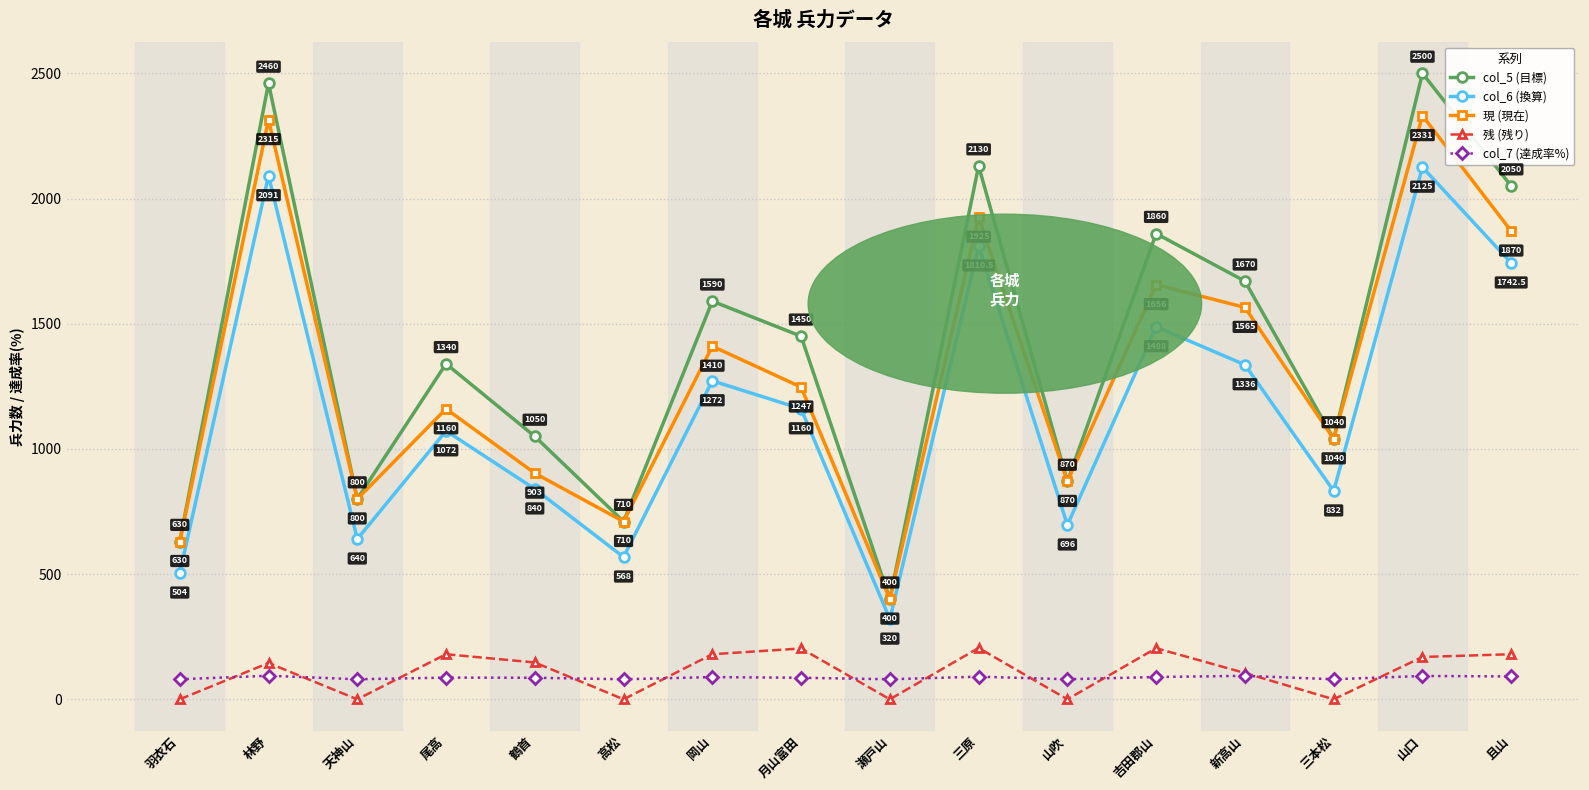

What is the sum of the 現 (現在) values at 尾高 and 新高山?

2725.0